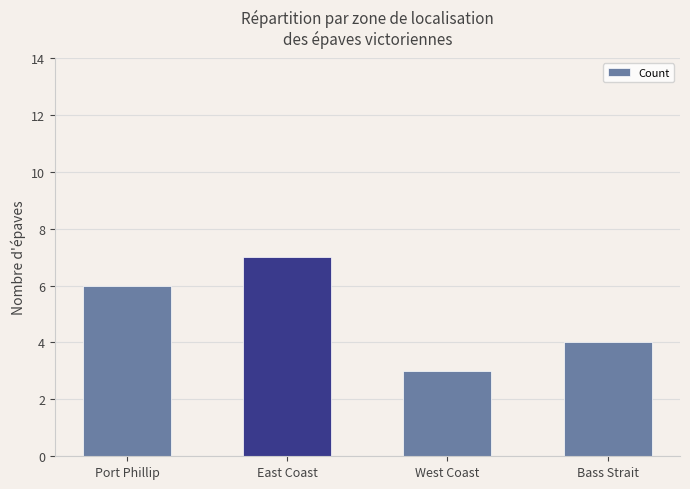

What value does the data have at West Coast?

3